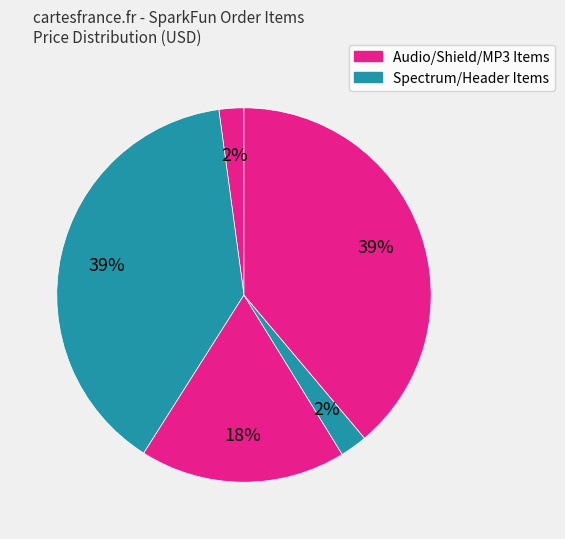

Count the number of slices in the pie.

5